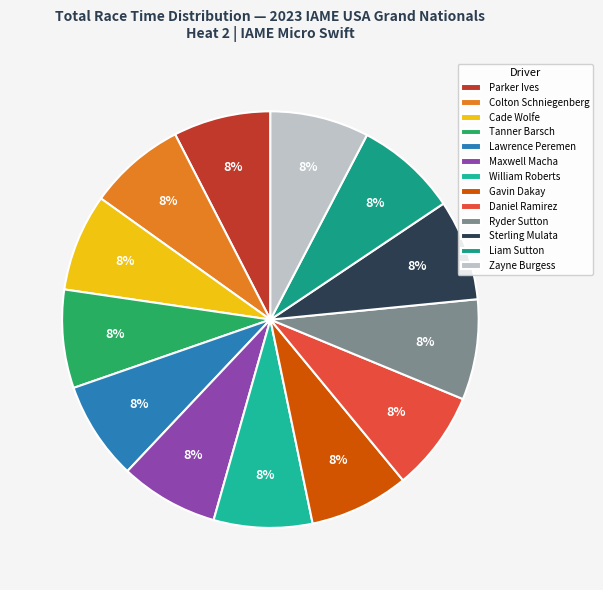

Rank the categories by value from highest to lowest.

Liam Sutton, Sterling Mulata, Ryder Sutton, Daniel Ramirez, Gavin Dakay, Zayne Burgess, William Roberts, Maxwell Macha, Lawrence Peremen, Tanner Barsch, Cade Wolfe, Colton Schniegenberg, Parker Ives